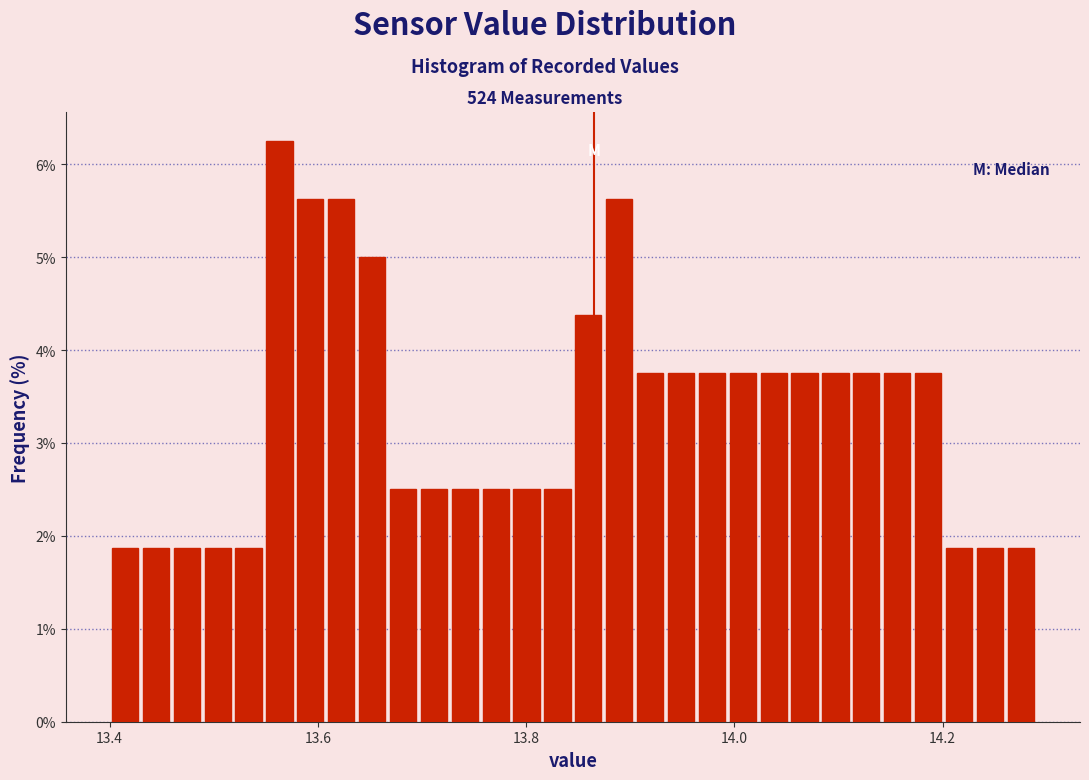

Read against the x-axis, roughly where is the centre of the tallest bar?

13.56